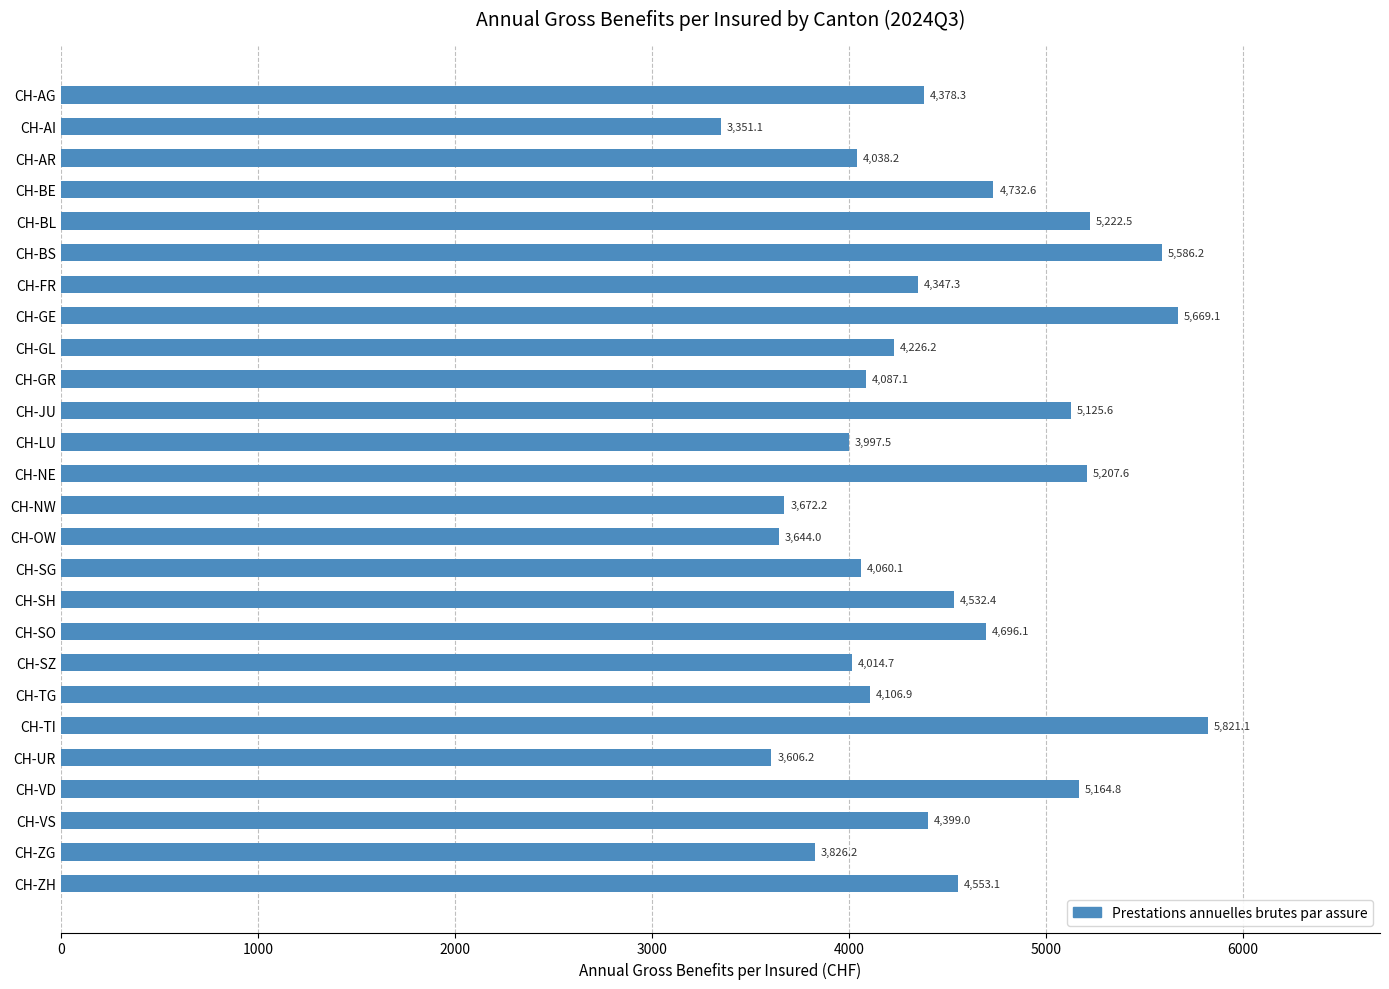

Which label corresponds to the smallest value in the chart?

CH-AI